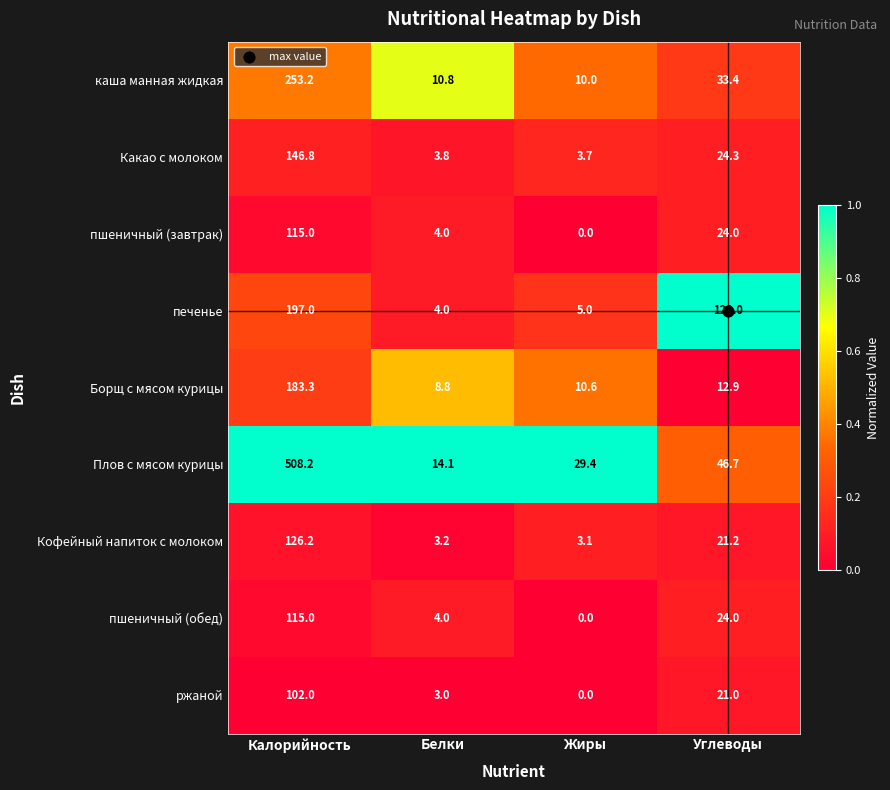

What is the lowest value of the Борщ с мясом курицы series?

8.8